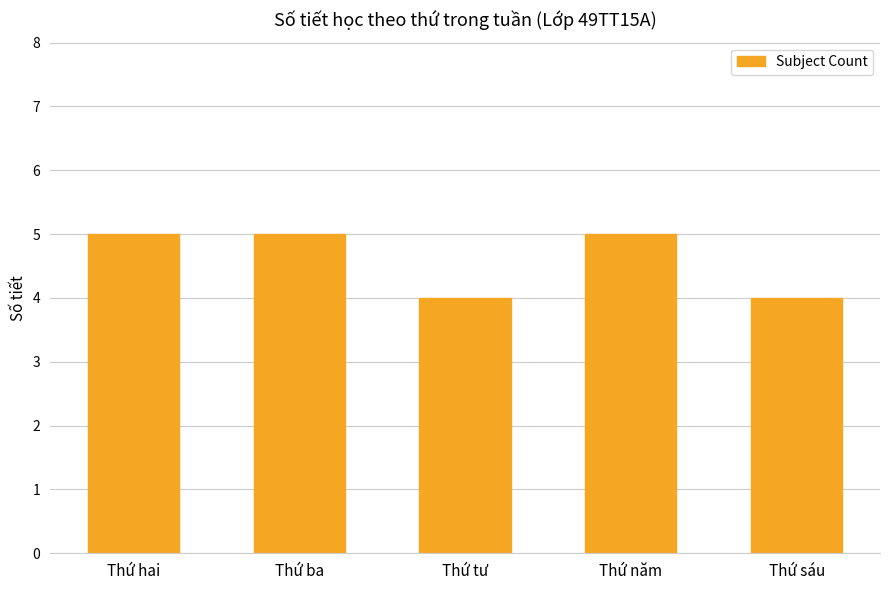

Reading left to right, extract all data points from this chart.

Thứ hai=5	Thứ ba=5	Thứ tư=4	Thứ năm=5	Thứ sáu=4